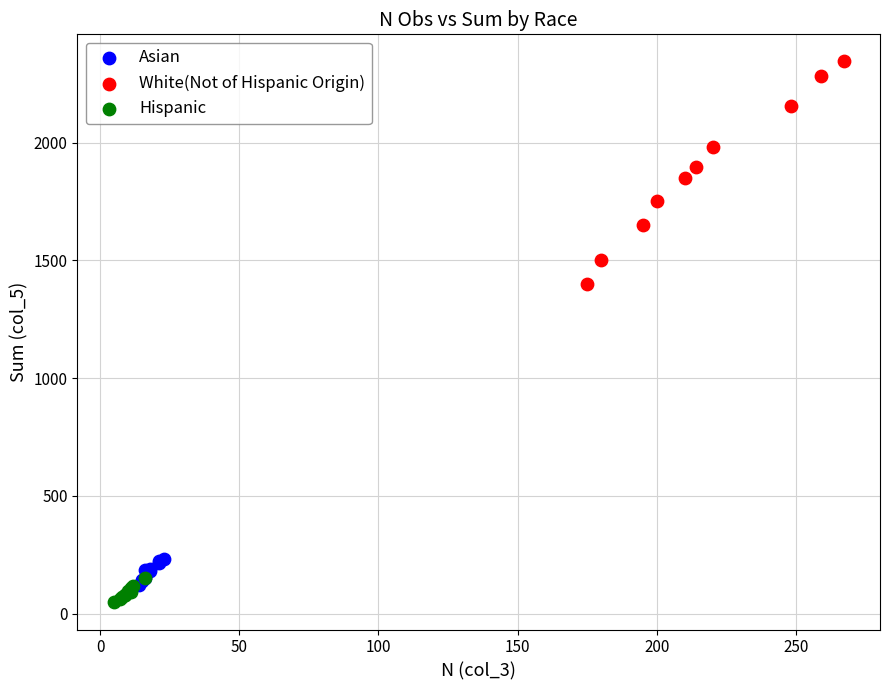

Which series contains the highest Y value?

White(Not of Hispanic Origin)